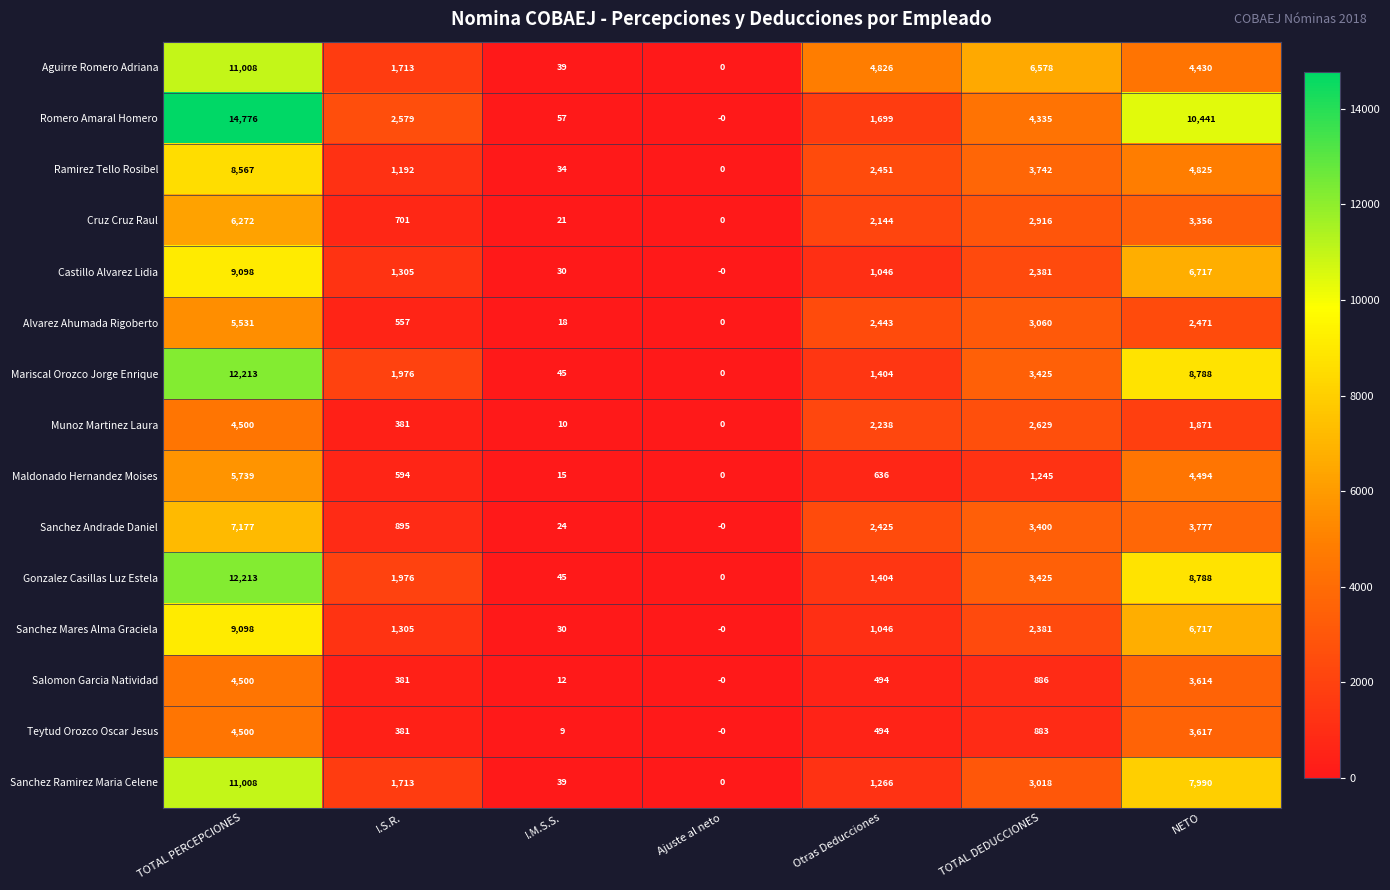

How many data points does each series have?

7